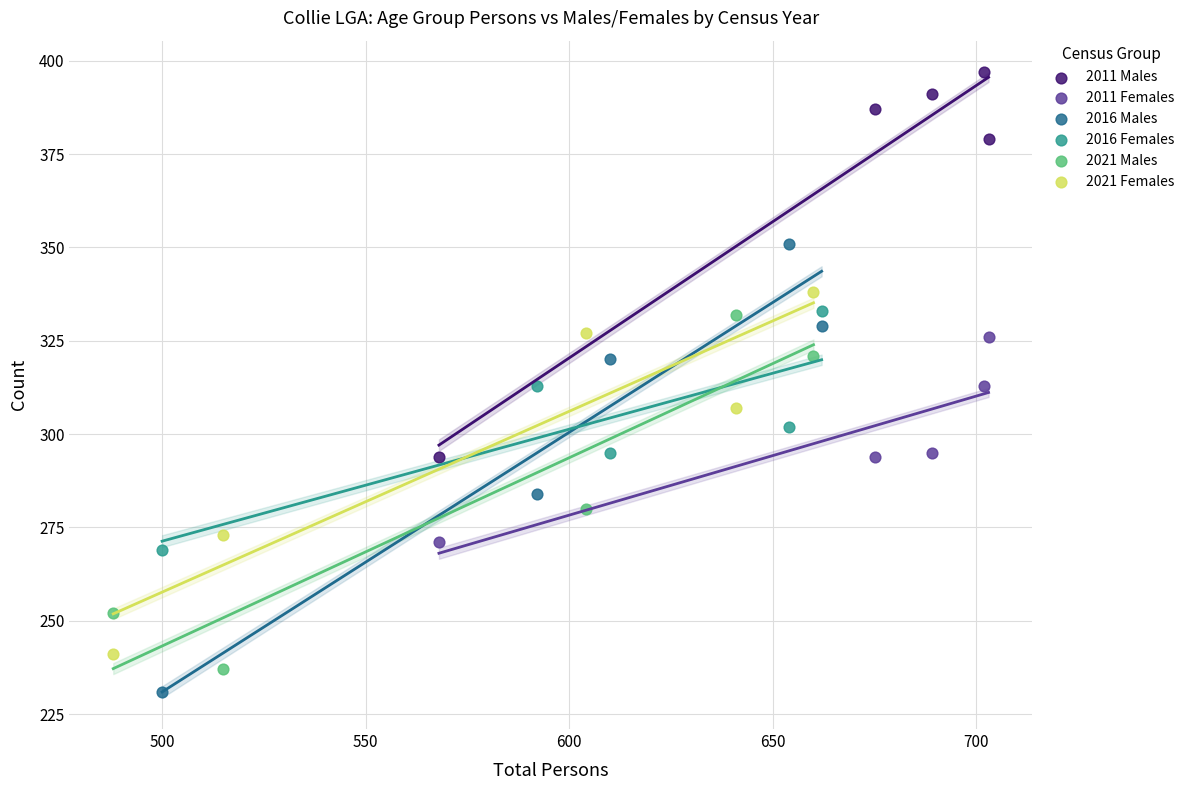

Which series reaches the maximum Y coordinate?

2011 Males